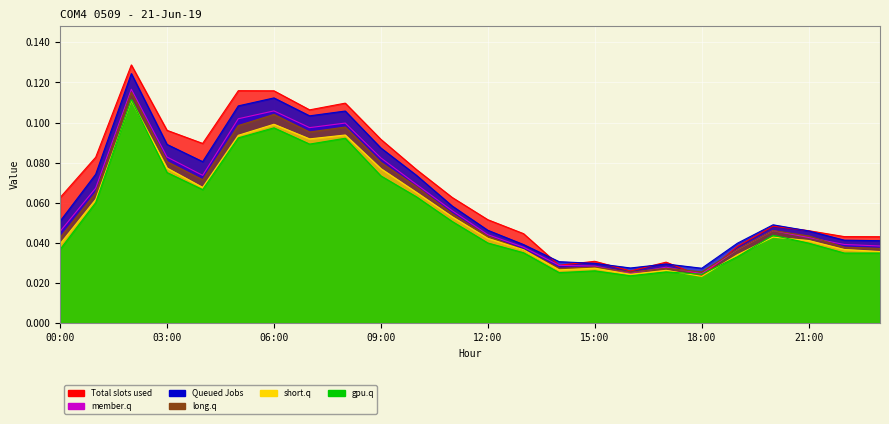

Count the number of data series in this chart.

6